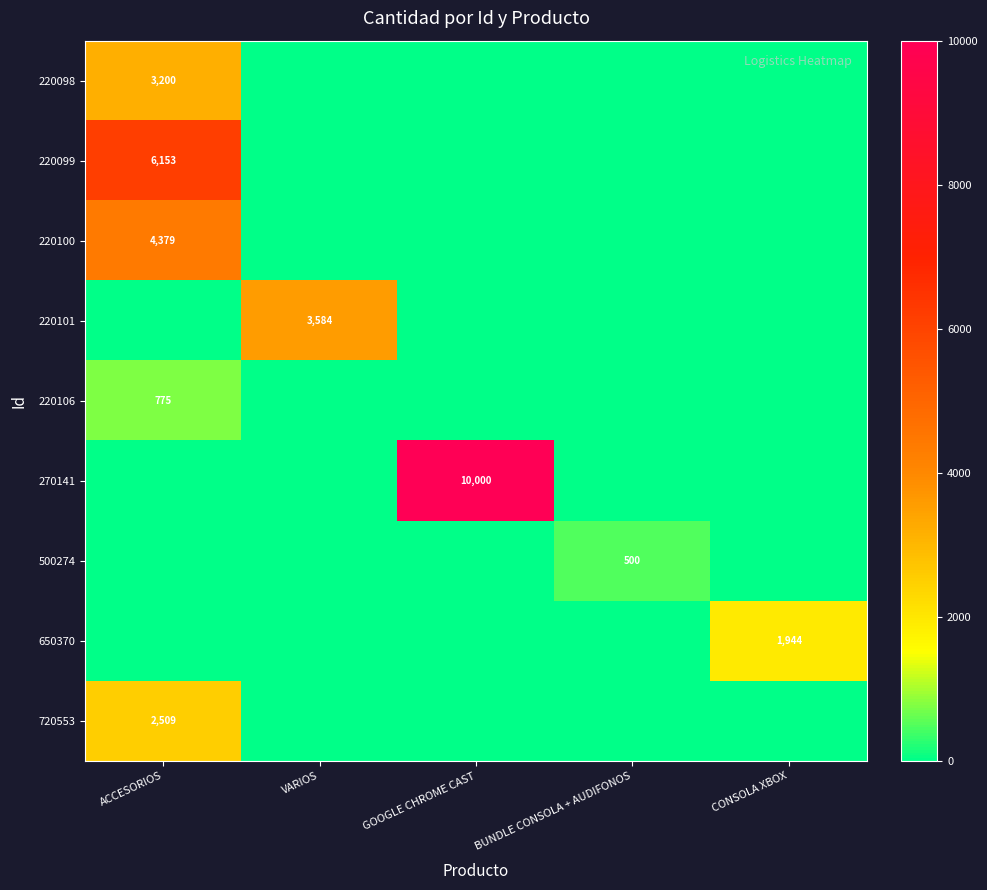

True or false: 220099 has a value of 10791 at ACCESORIOS.

False